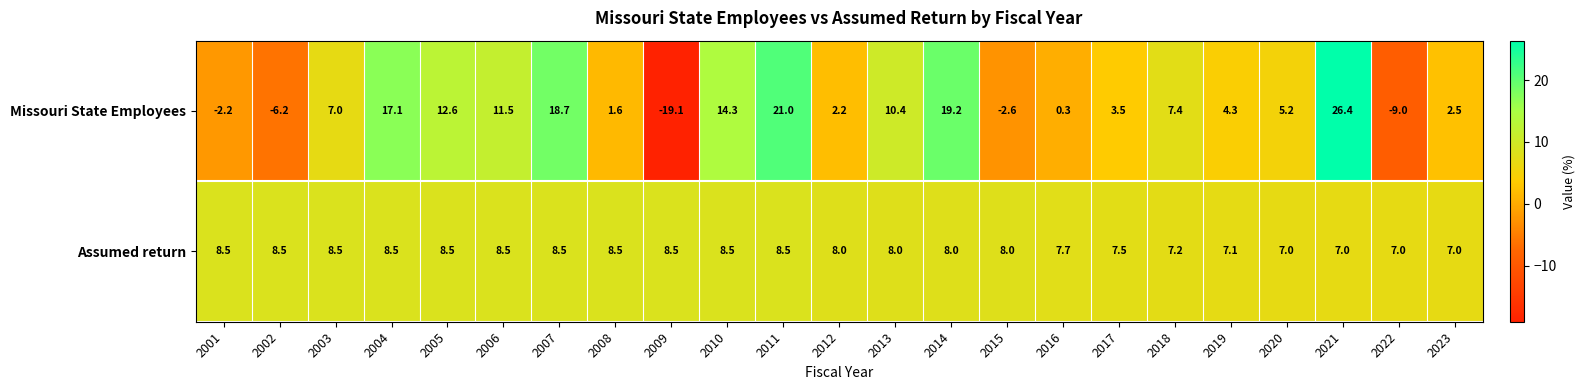

Which series has the largest range (max minus min)?

Missouri State Employees